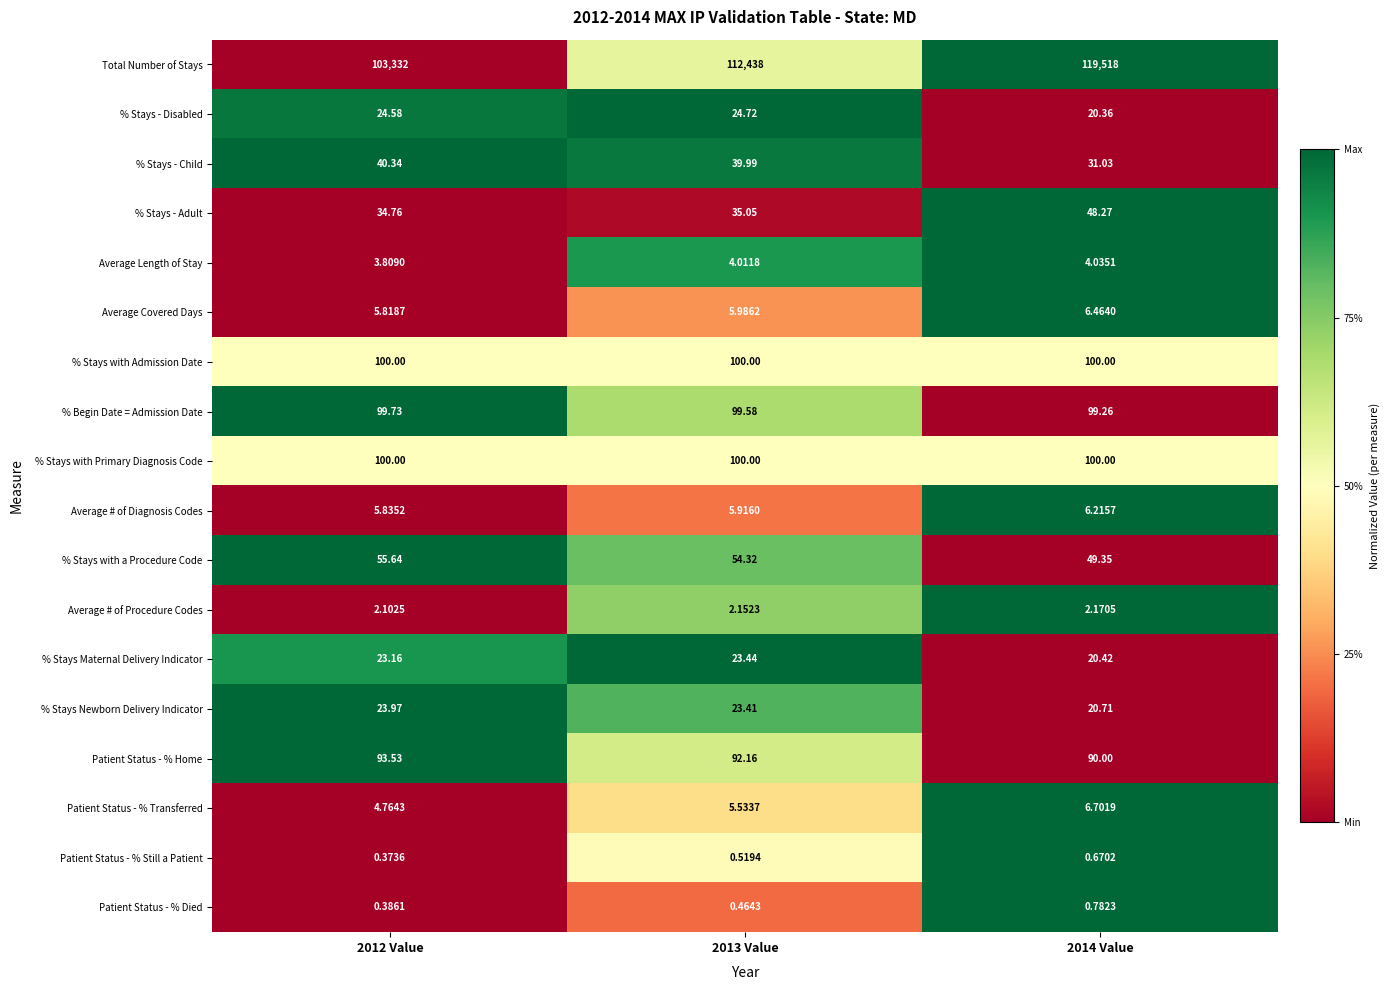

Which series has the widest spread of values?

Total Number of Stays